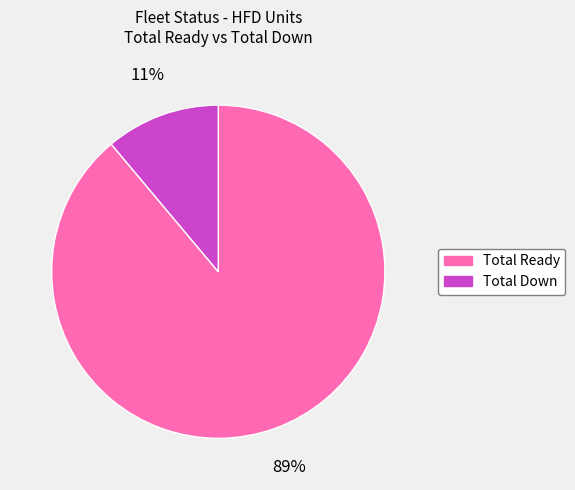

What percentage is the Total Ready slice, to the nearest percent?

89%